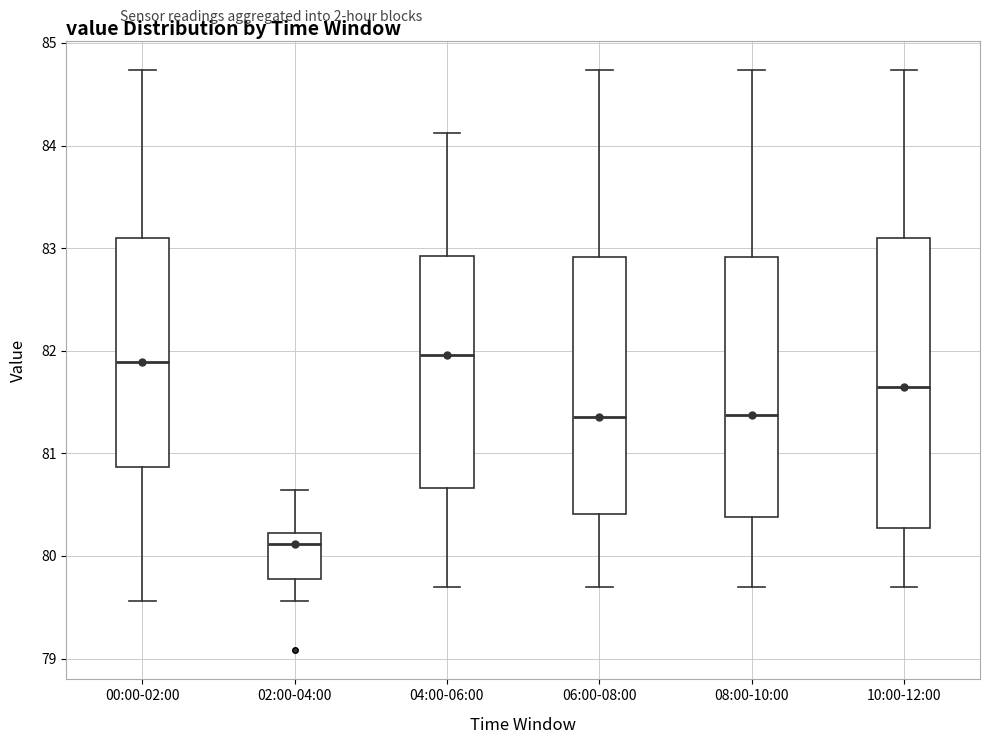

Which box is the tallest, from its lower edge to its upper edge?

10:00-12:00